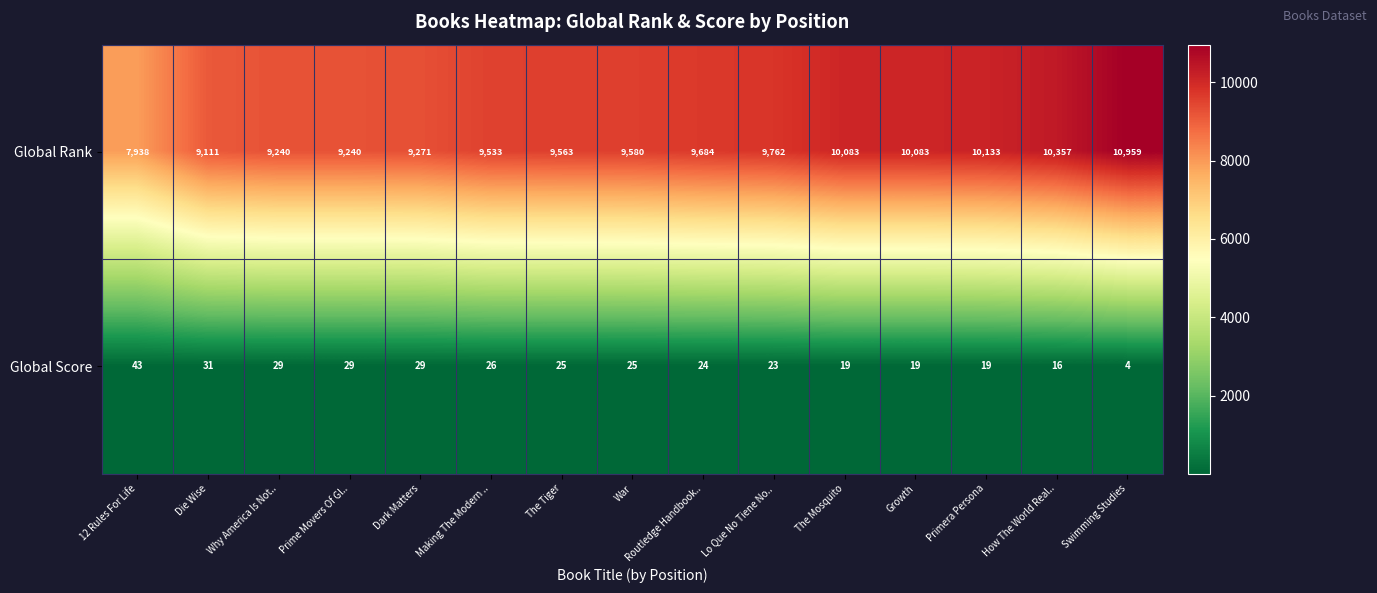

The value of Global Rank at Dark Matters is 9271. True or false?

True